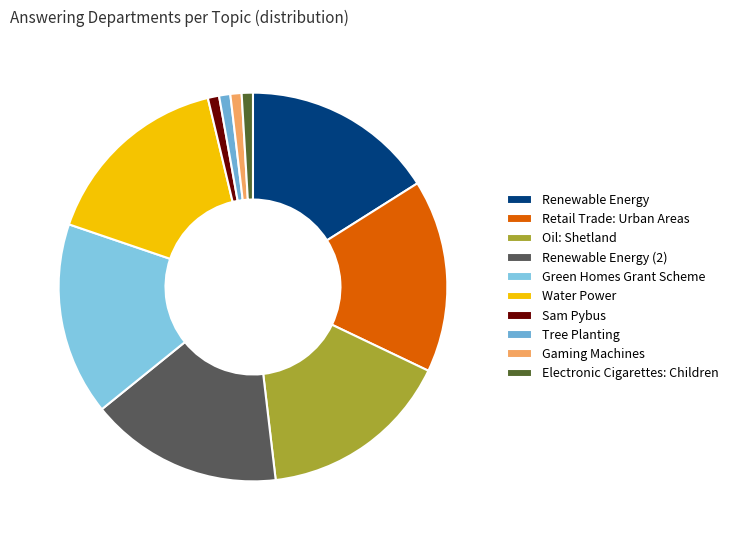

How many segments does this pie chart have?

10